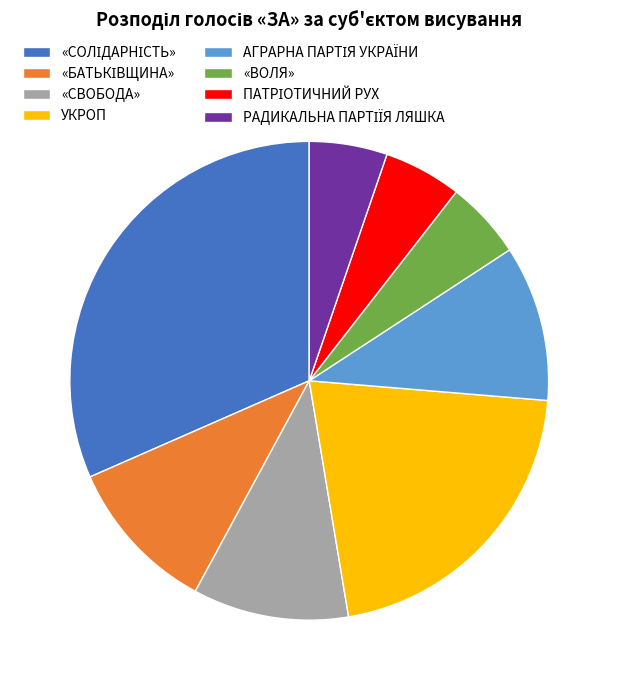

The «ВОЛЯ» slice represents 1% of the pie. True or false?

False